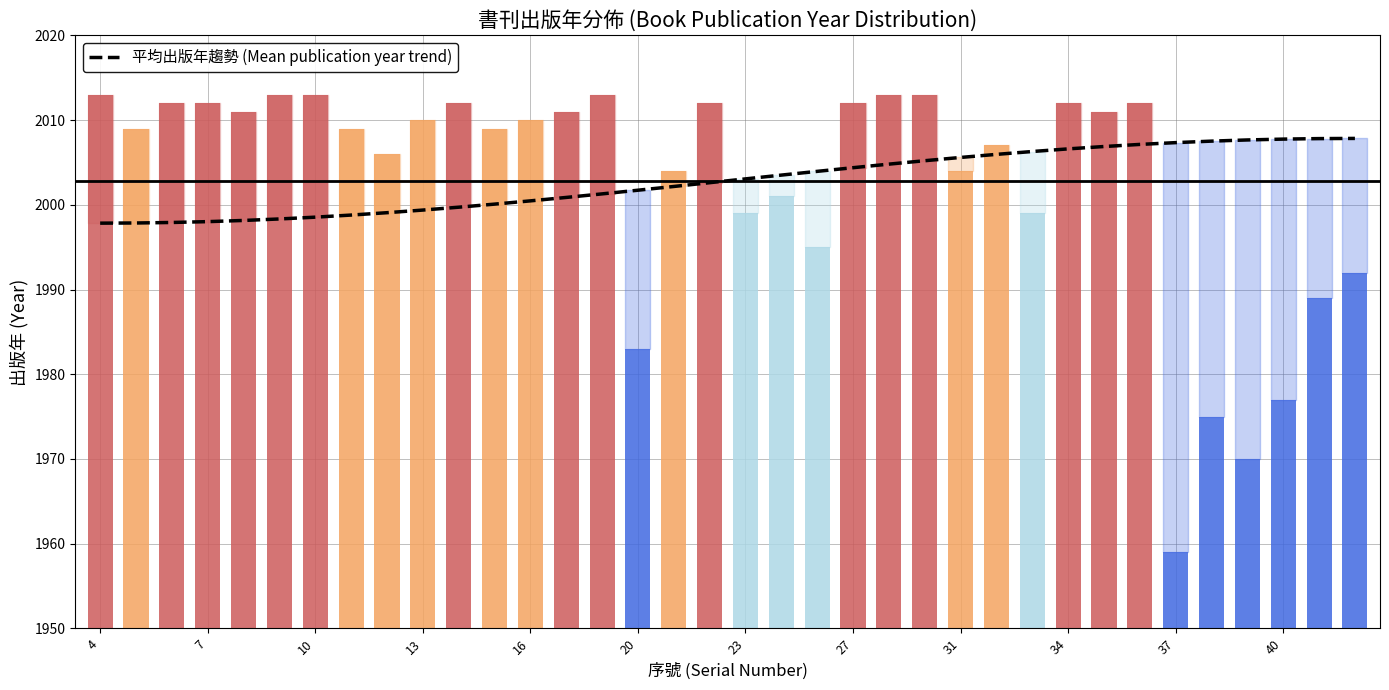

Is it true that the value at 35 is 3253.4?

False